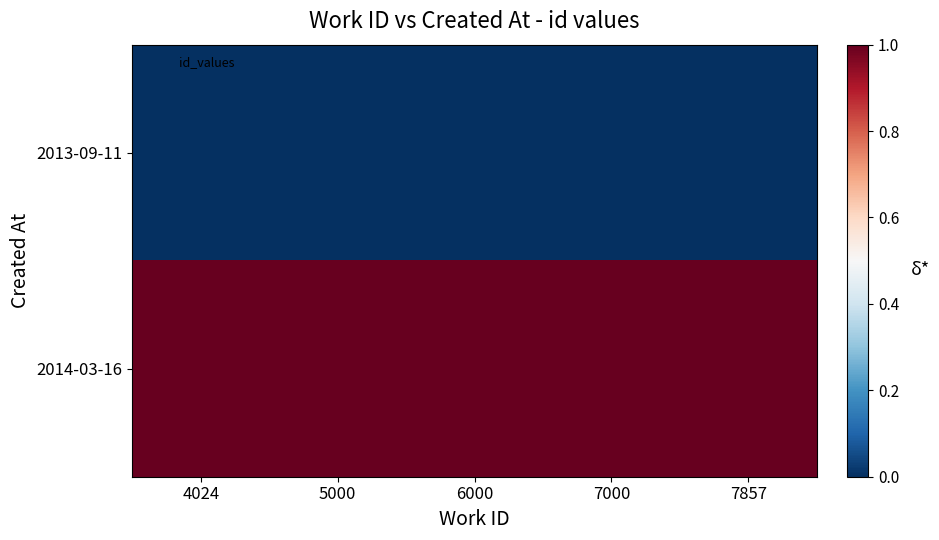

Reading left to right, transcribe all the data shown in this chart.

2013-09-11: 4024=0.0	5000=0.0	6000=0.0	7000=0.0	7857=0.0
2014-03-16: 4024=1.0	5000=1.0	6000=1.0	7000=1.0	7857=1.0